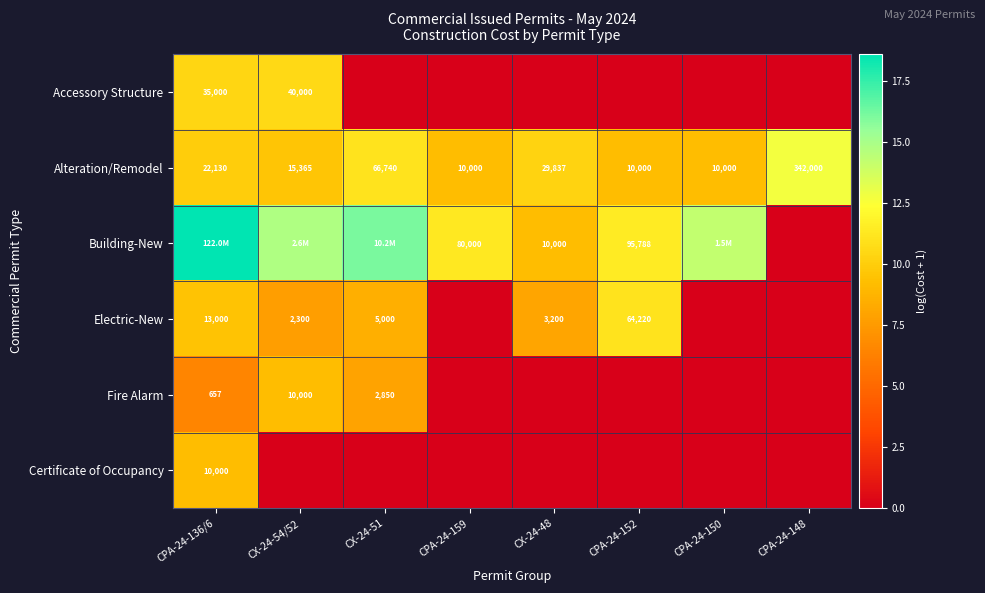

Count the number of categories in the chart.

8